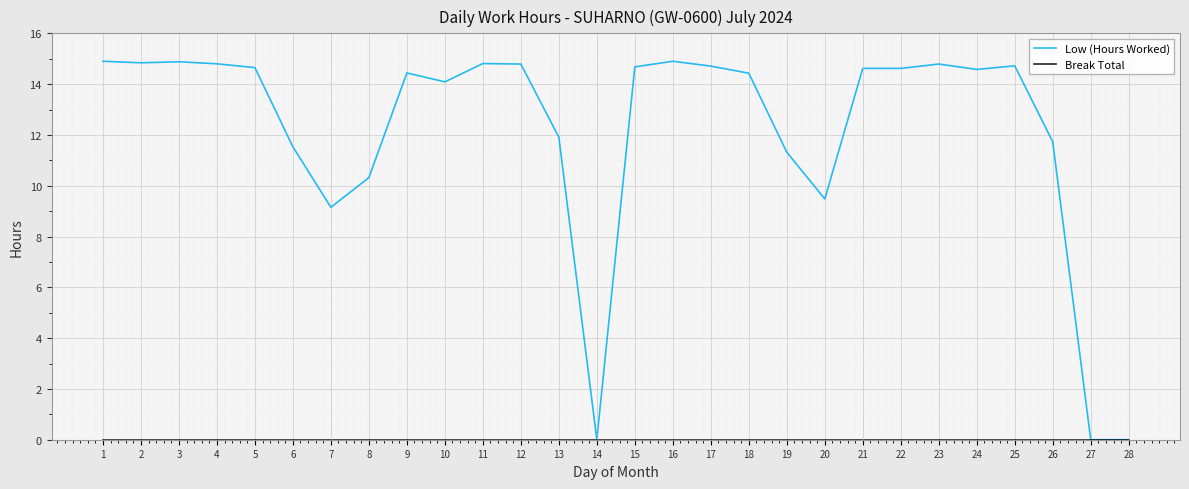

What is the difference between the highest and lowest values at 9?

14.4